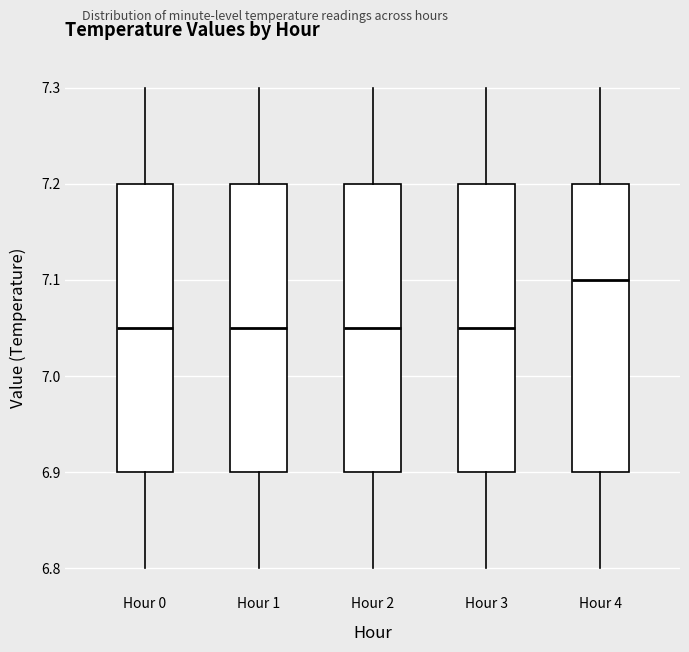

Reading left to right, read every box against the y-axis: the position of its median line, the range the box covers, and the ends of its whiskers. The values are not printed on the chart, so give them approximately, as read against the axis.

Hour 0: median 7.05, box 6.90 to 7.20, whiskers 6.80 to 7.30
Hour 1: median 7.05, box 6.90 to 7.20, whiskers 6.80 to 7.30
Hour 2: median 7.05, box 6.90 to 7.20, whiskers 6.80 to 7.30
Hour 3: median 7.05, box 6.90 to 7.20, whiskers 6.80 to 7.30
Hour 4: median 7.10, box 6.90 to 7.20, whiskers 6.80 to 7.30